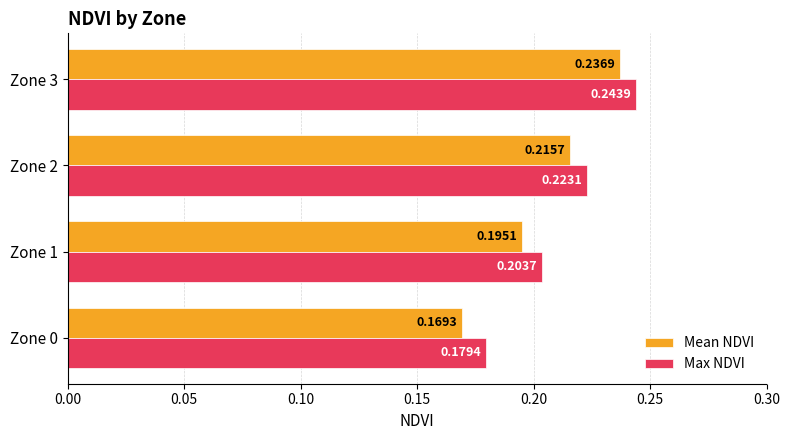

Count the number of data series in this chart.

2